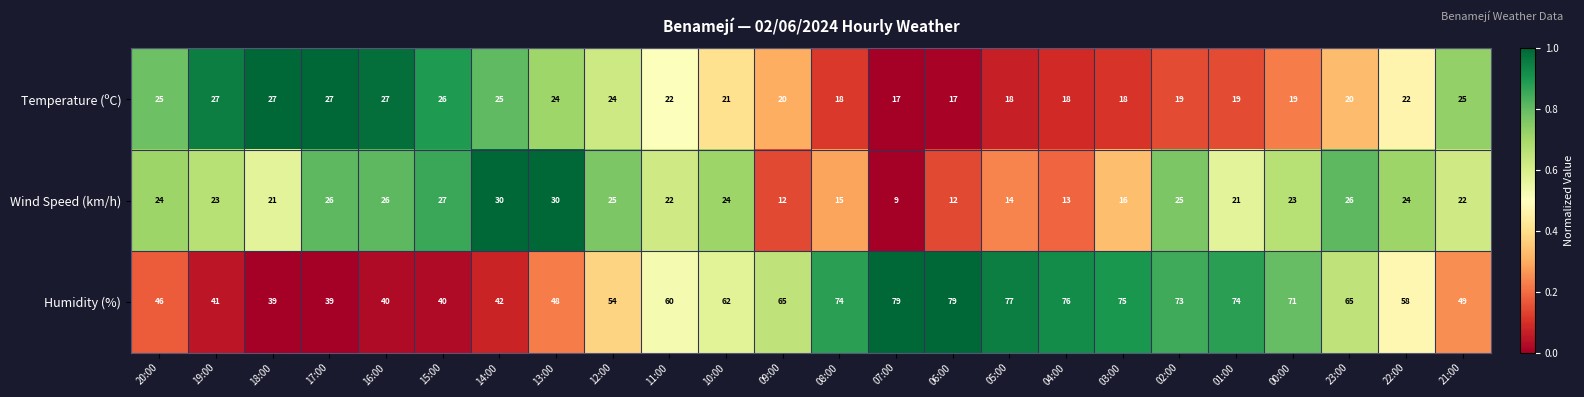

What is the minimum value for Wind Speed (km/h)?

9